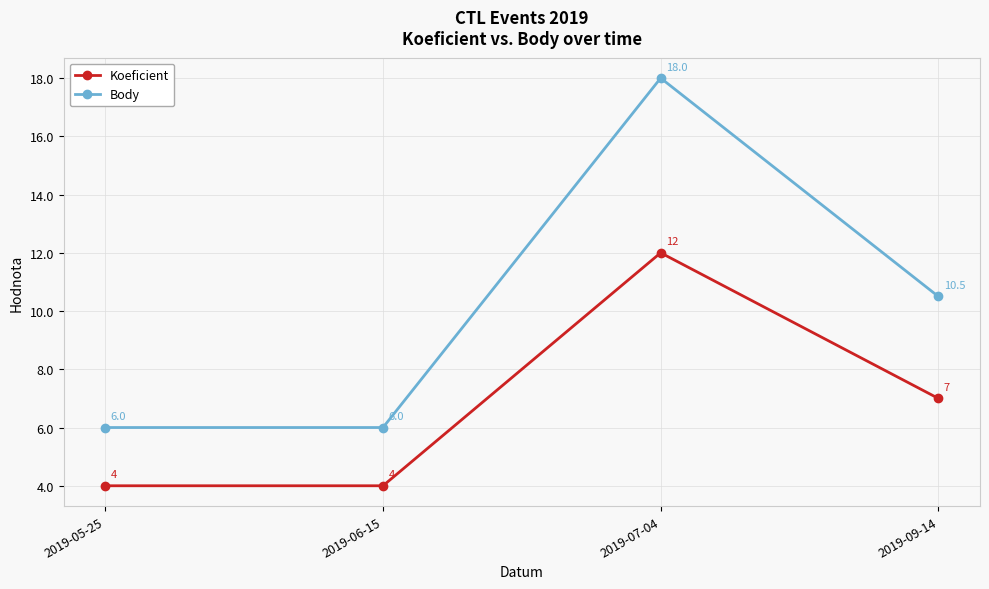

True or false: Koeficient and Body intersect in this chart.

False